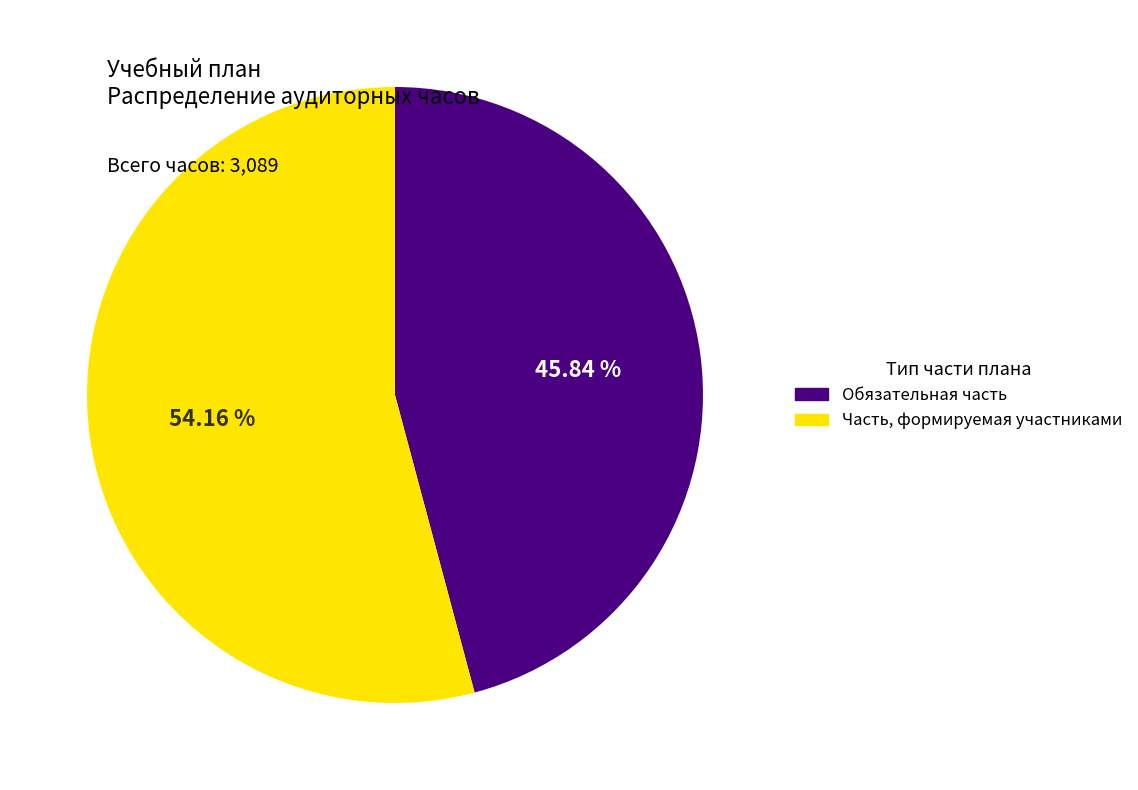

Which slice is the largest?

Часть, формируемая участниками